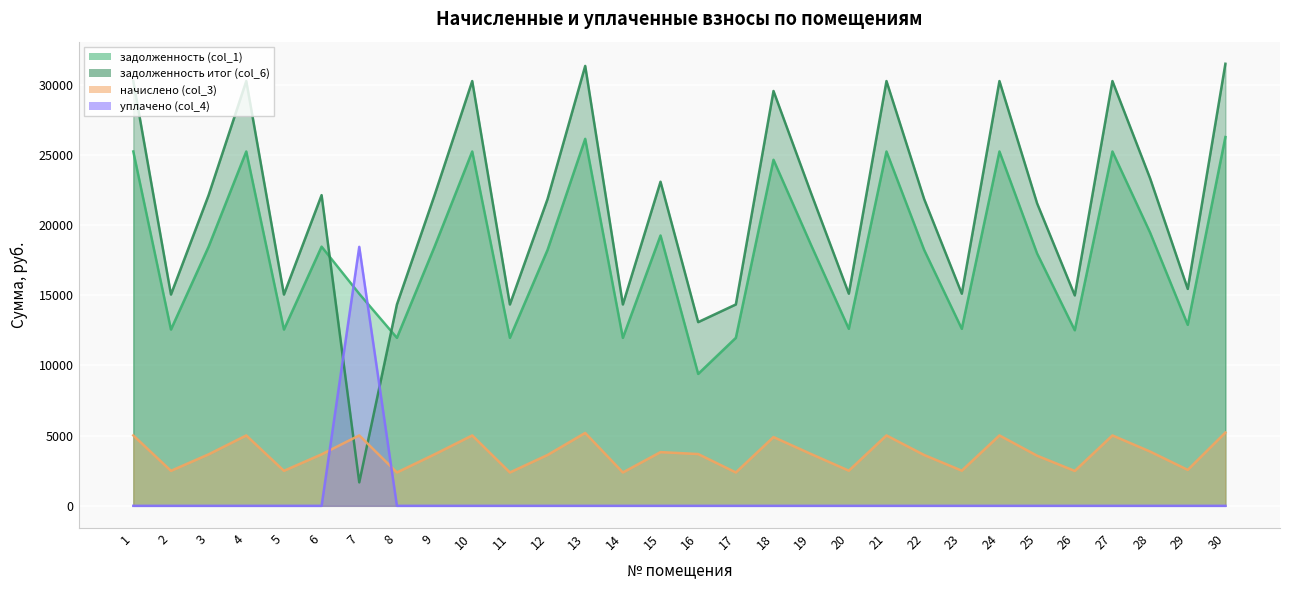

Which series has the largest total across all categories?

задолженность итог (col_6)